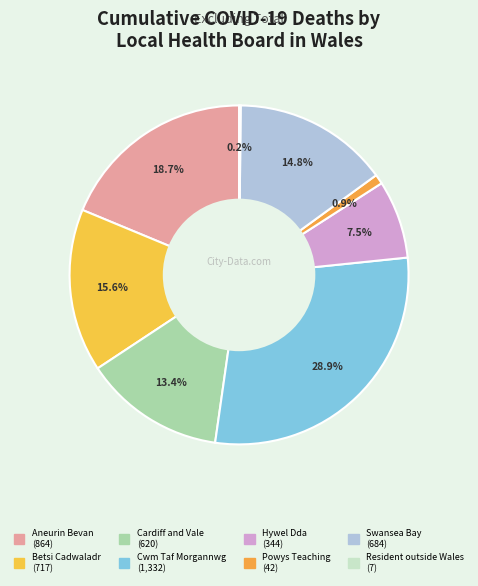

Approximately how many times larger is the value at Cwm Taf Morgannwg compared to Powys Teaching?

31.7